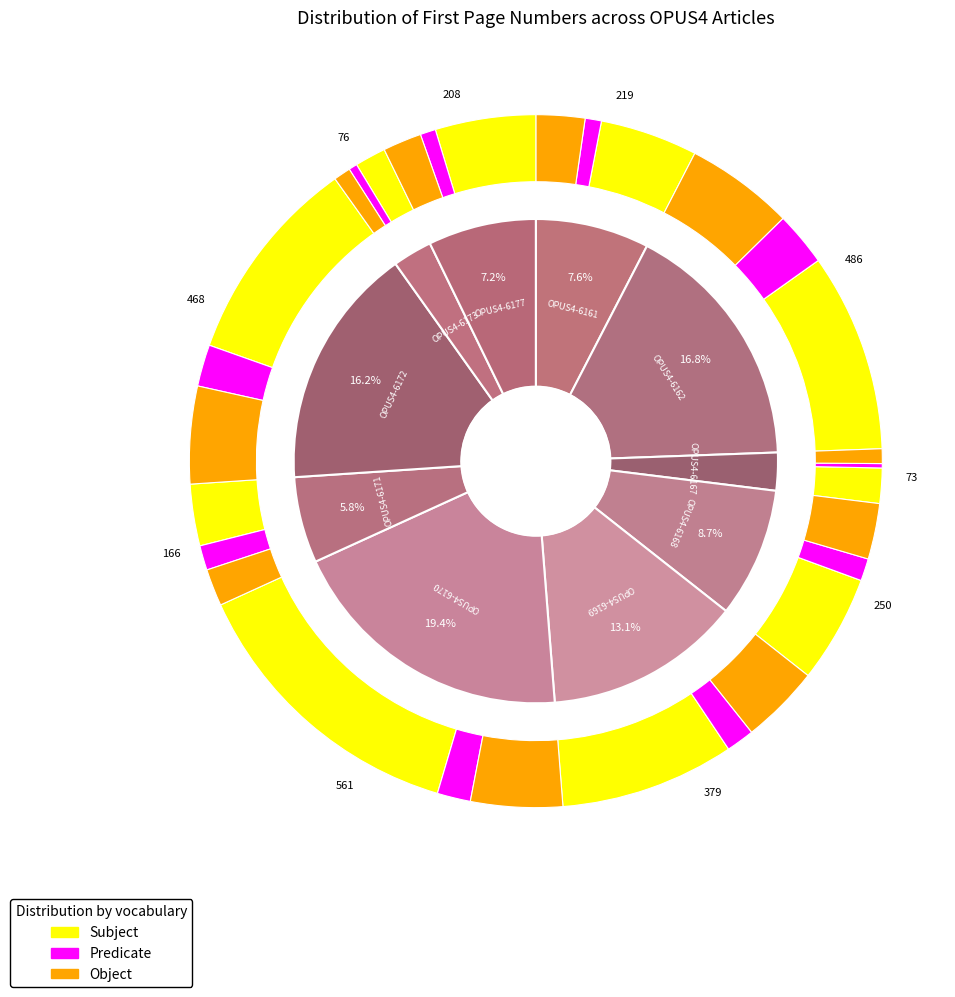

Combined, do OPUS4-6173 and OPUS4-6170 account for over 50%?

No